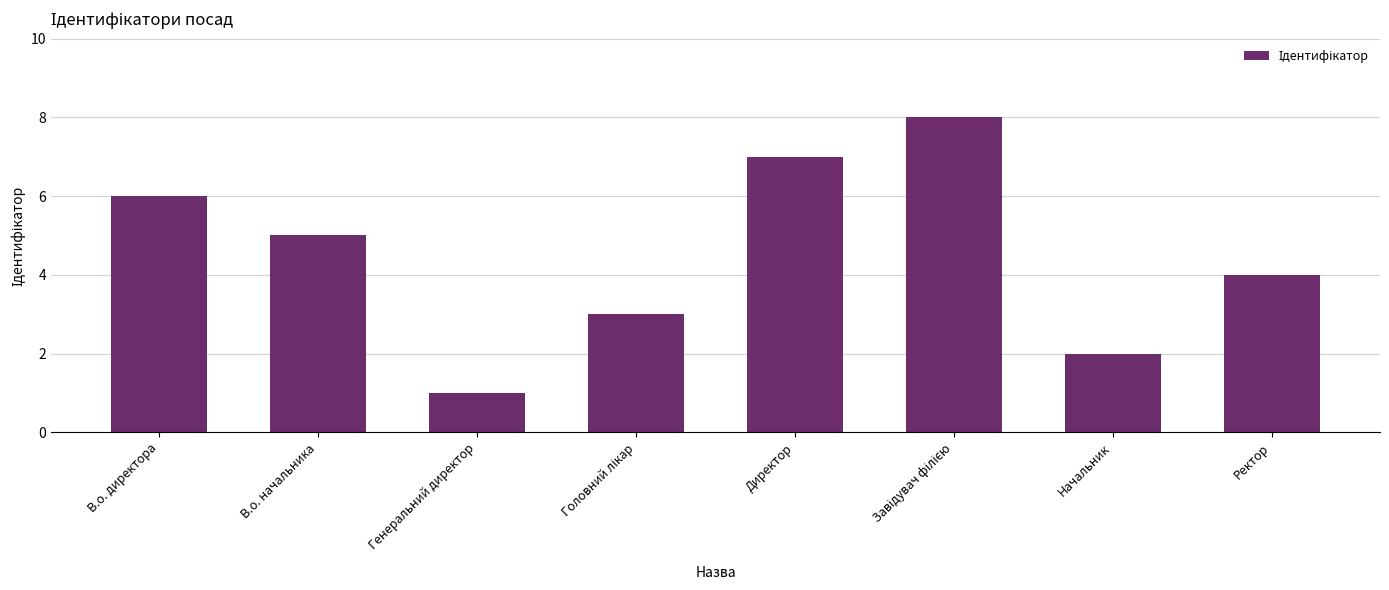

What is the sum of the values at Директор and В.о. директора?

13